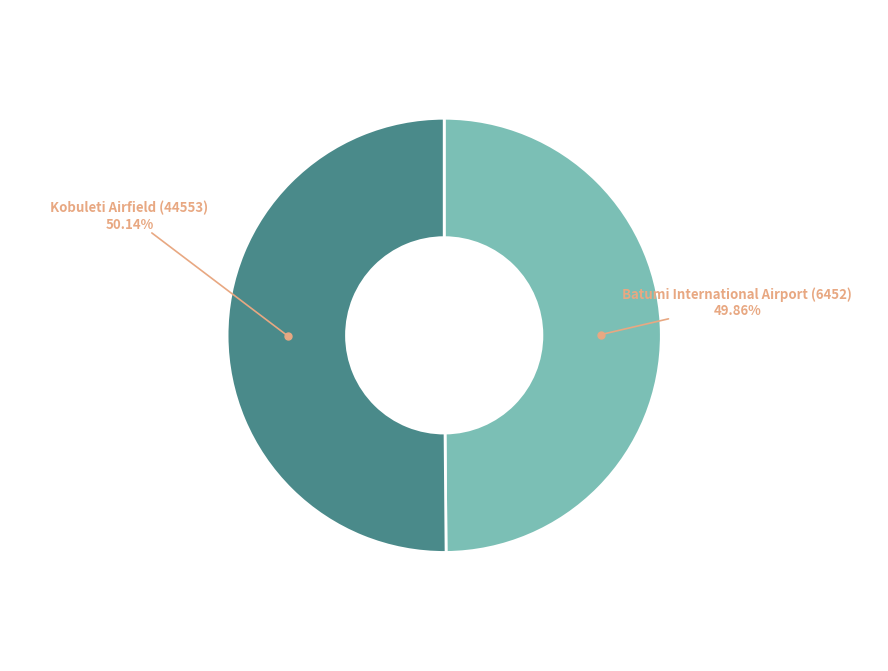

Is there any slice that represents more than half of the pie?

Yes